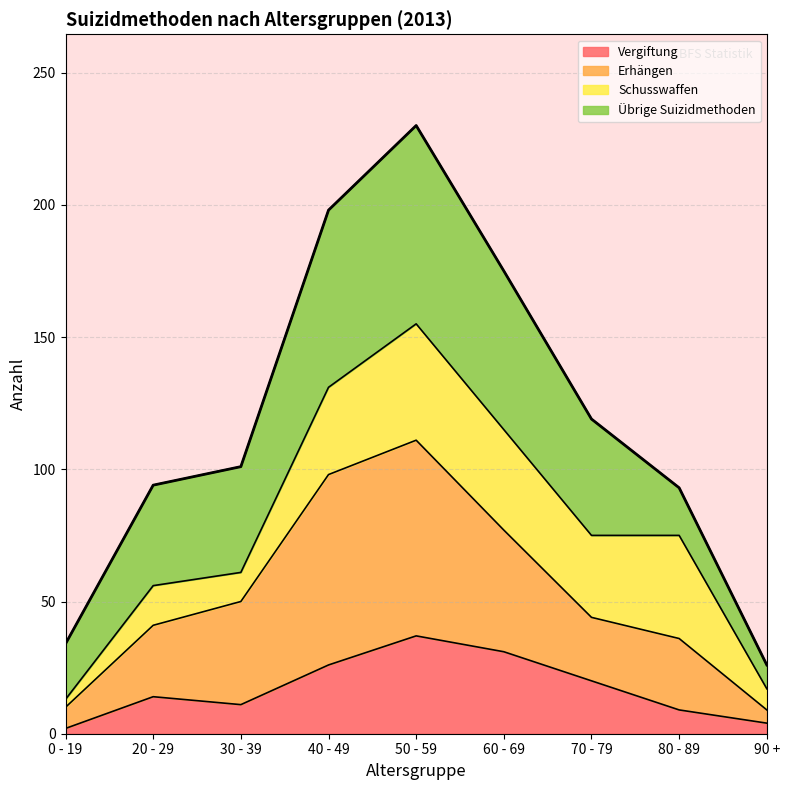

Is it true that Vergiftung equals 2 at 0 - 19?

True